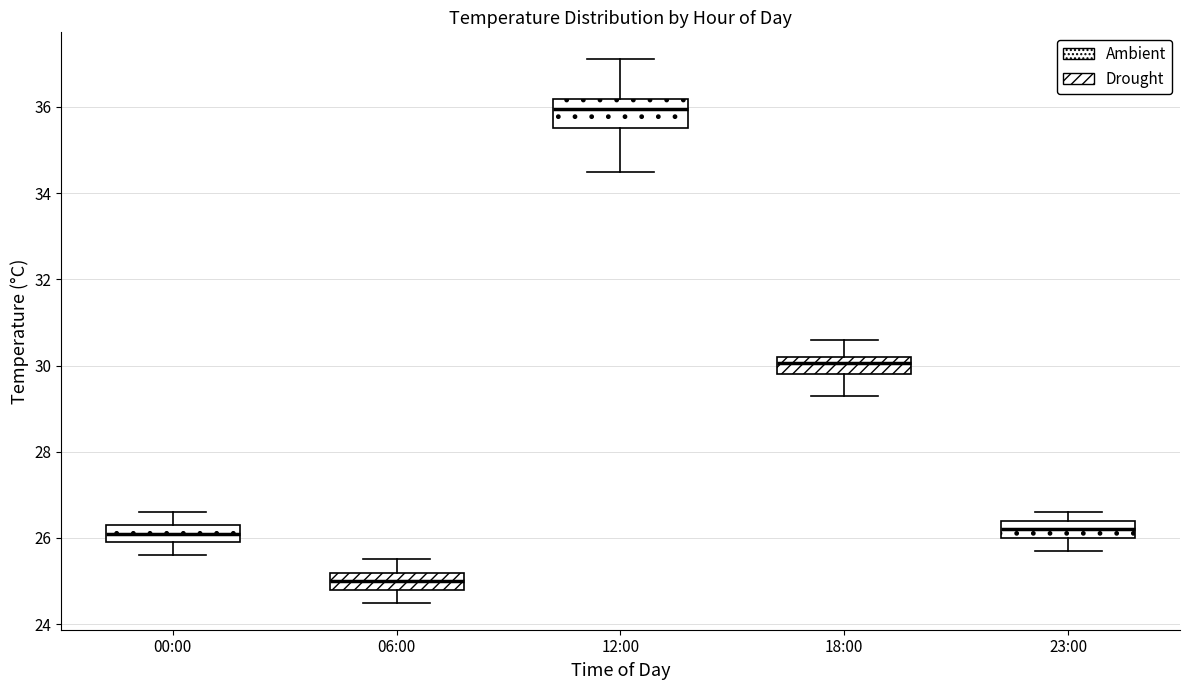

Where is the lower edge of the box for 18:00 on the y-axis? The values are not printed on the chart, so give them approximately, as read against the axis.

29.8